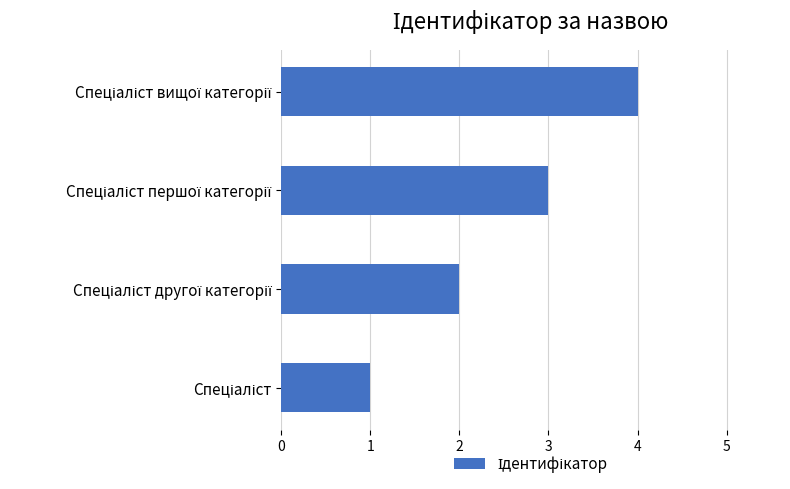

What is the sum of all values?

10